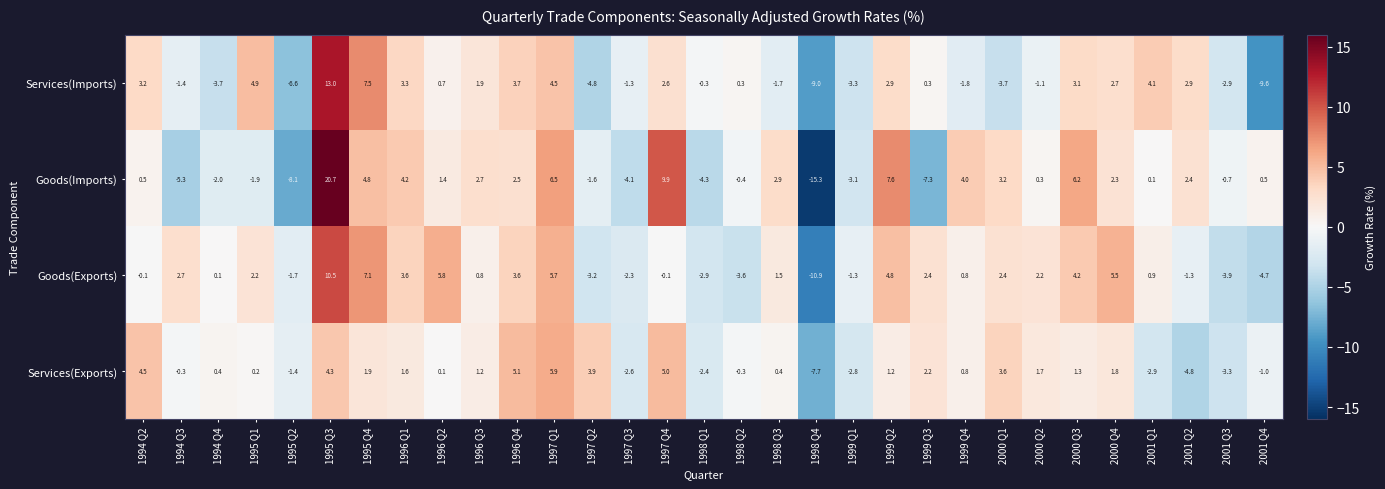

Which series changed the most between 1994 Q3 and 1996 Q3?

Goods(Imports)